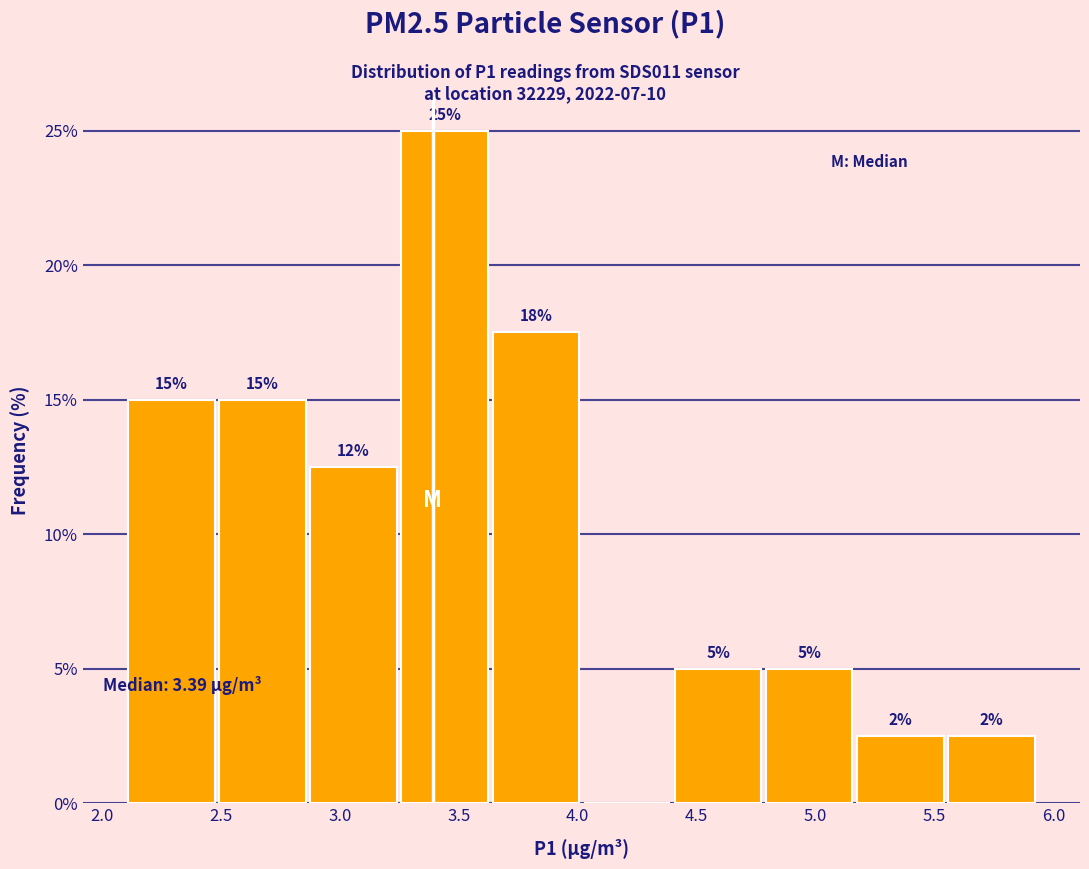

Over which range of the x-axis is the bar tallest?

3.25 to 3.65